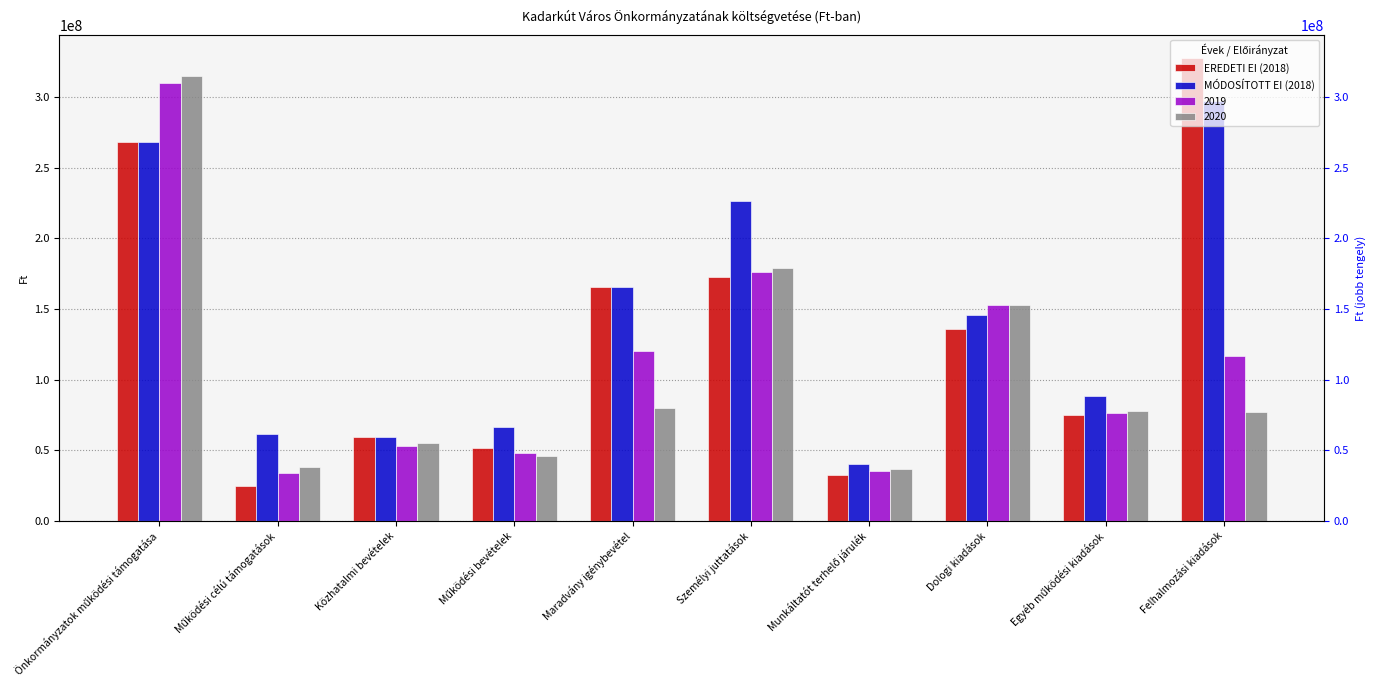

What is the difference between the MÓDOSÍTOTT EI (2018) values at Felhalmozási kiadások and Közhatalmi bevételek?

238039233